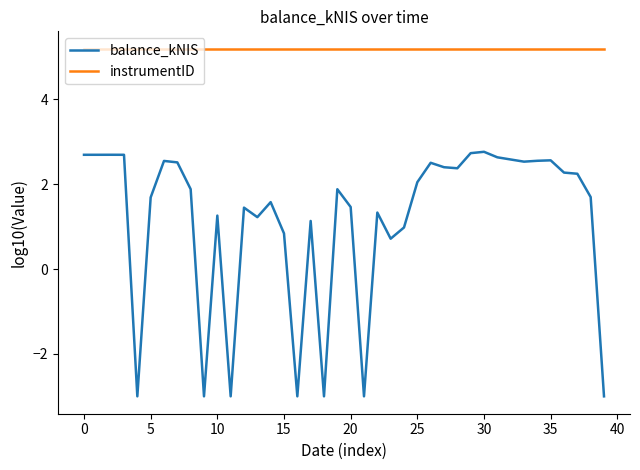

Which series has the largest range (max minus min)?

balance_kNIS